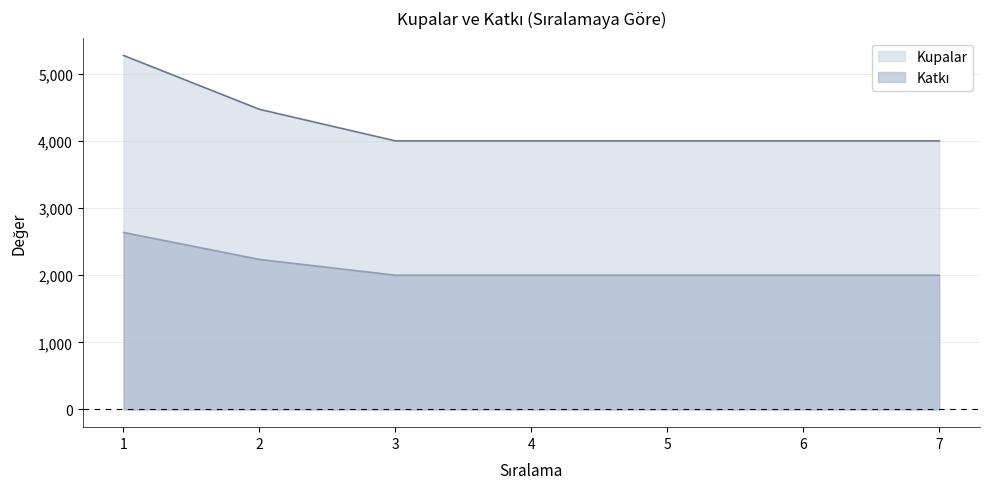

Where is Kupalar nearest to the value 4637?

2